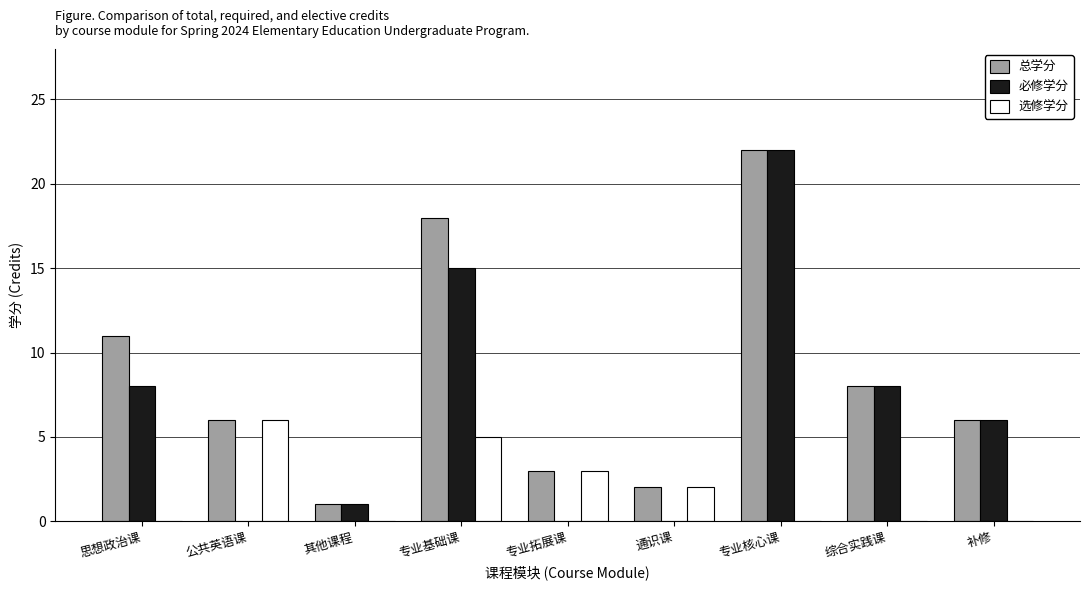

Which category has the highest value in the 总学分 series?

专业核心课